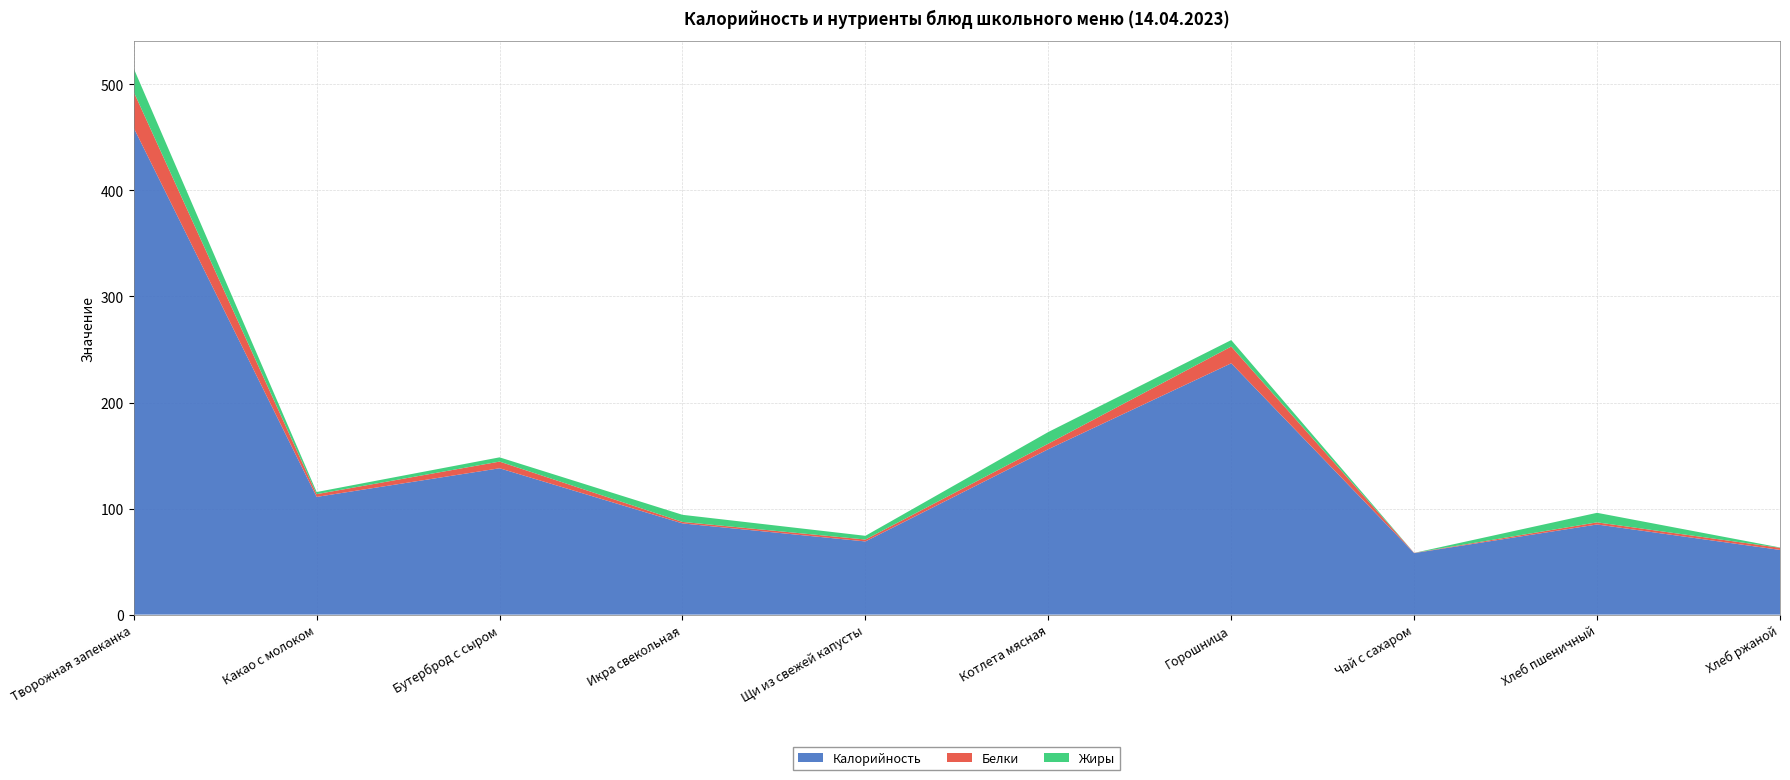

Reading left to right, list all the values displayed in this chart.

Калорийность: Творожная запеканка=459.0	Какао с молоком=111.0	Бутерброд с сыром=138.0	Икра свекольная=86.0	Щи из свежей капусты=69.0	Котлета мясная=156.0	Горошница=237.0	Чай с сахаром=58.0	Хлеб пшеничный=85.0	Хлеб ржаной=61.0
Белки: Творожная запеканка=33.9	Какао с молоком=2.6	Бутерброд с сыром=6.3	Икра свекольная=1.4	Щи из свежей капусты=1.8	Котлета мясная=5.2	Горошница=15.8	Чай с сахаром=0.2	Хлеб пшеничный=2.0	Хлеб ржаной=2.0
Жиры: Творожная запеканка=22.1	Какао с молоком=2.0	Бутерброд с сыром=4.0	Икра свекольная=6.7	Щи из свежей капусты=3.5	Котлета мясная=11.0	Горошница=6.1	Чай с сахаром=0.0	Хлеб пшеничный=9.0	Хлеб ржаной=0.3